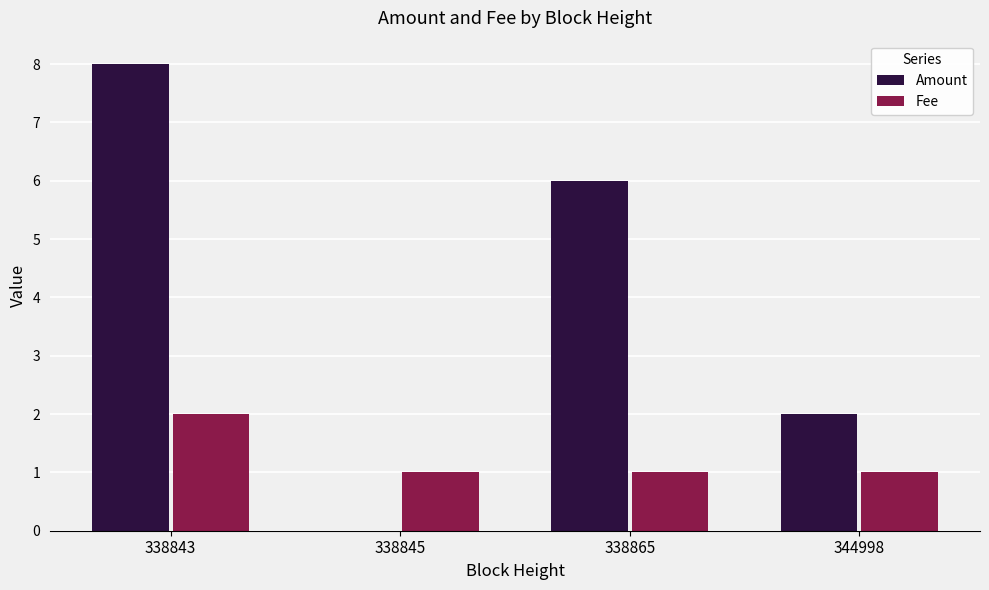

Is it true that Amount equals 9.0 at 338865?

False